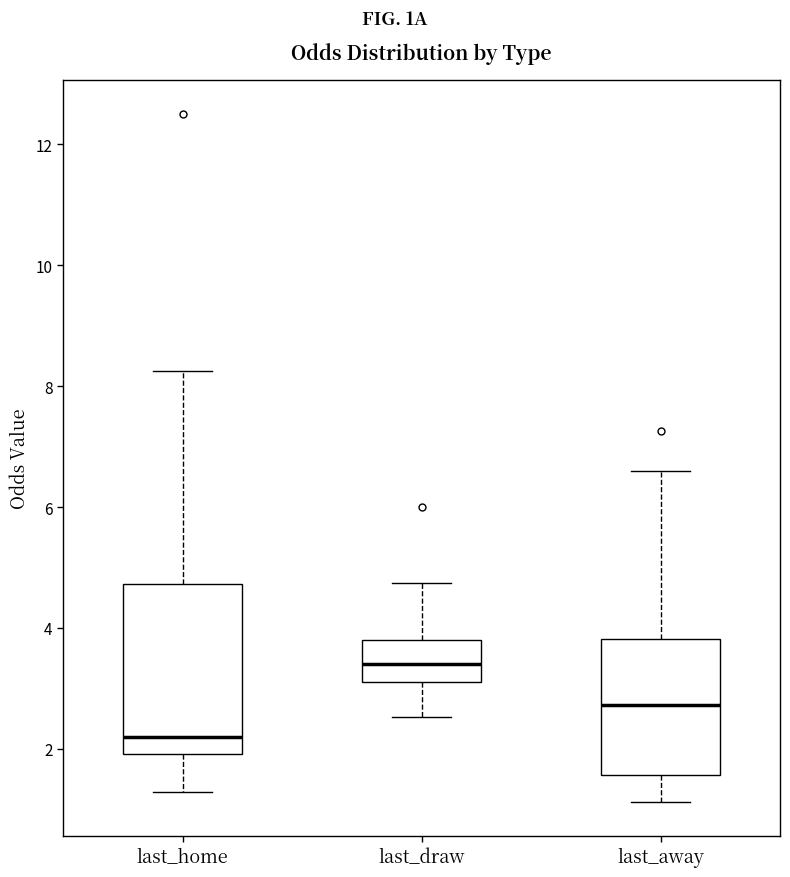

Reading left to right, read every box against the y-axis: the position of its median line, the range the box covers, and the ends of its whiskers. The values are not printed on the chart, so give them approximately, as read against the axis.

last_home: median 2.2, box 2.0 to 4.8, whiskers 1.2 to 8.2
last_draw: median 3.4, box 3.2 to 3.8, whiskers 2.6 to 4.8
last_away: median 2.8, box 1.6 to 3.8, whiskers 1.2 to 6.6